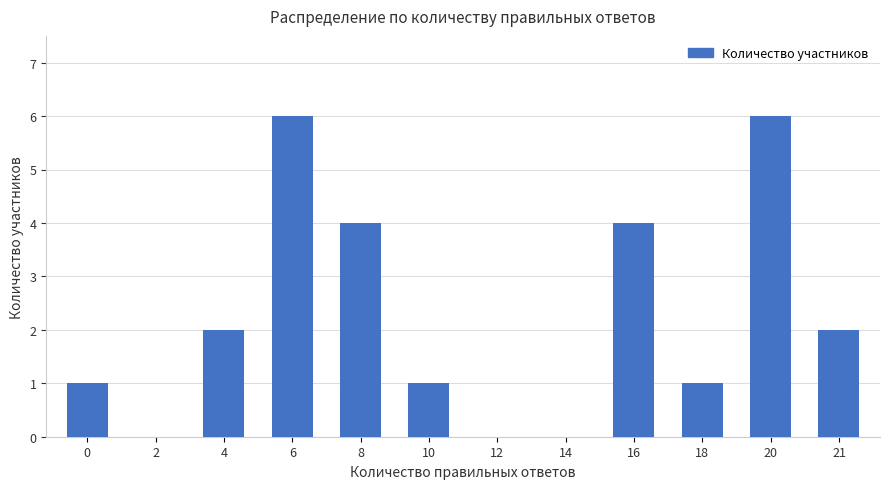

What is the greatest value displayed?

6